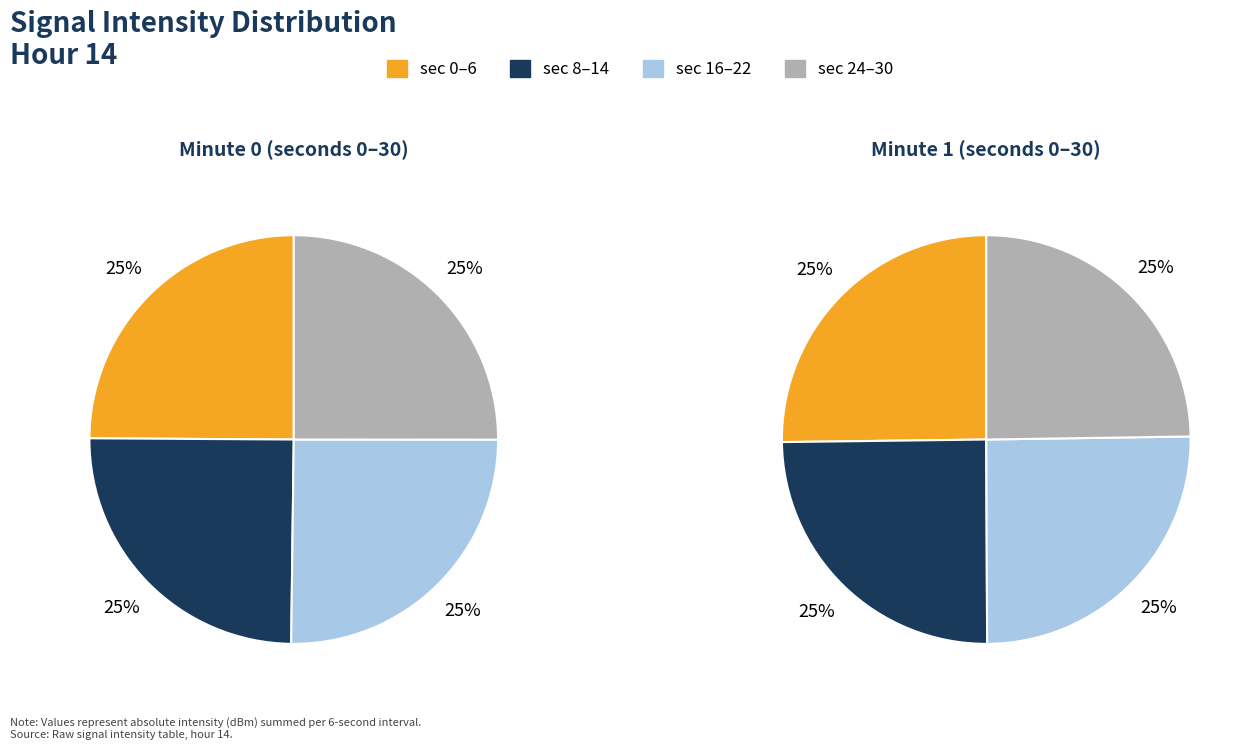

Is there any slice that represents more than half of the pie?

No